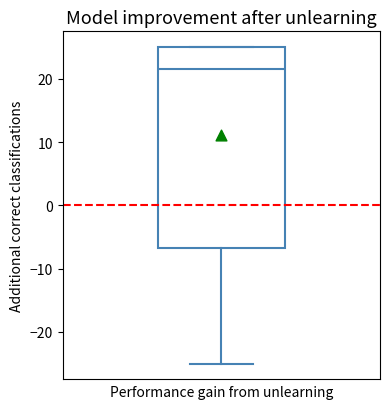

Where does the median line of the box sit on the y-axis? The values are not printed on the chart, so give them approximately, as read against the axis.

22